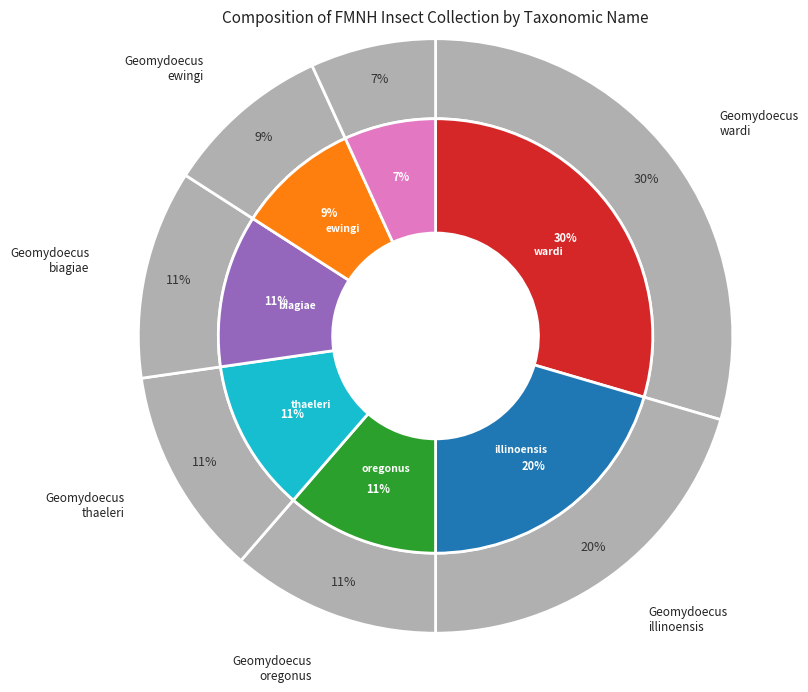

To the nearest percent, what is the difference between the Geomydoecus biagiae and Geomydoecus illinoensis slice percentages?

9%